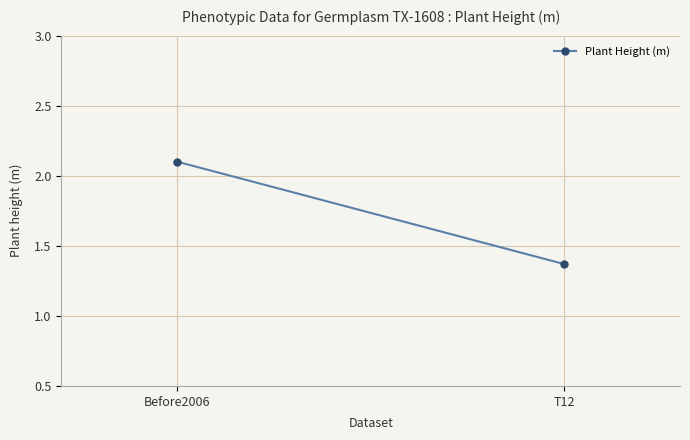

The chart shows a value of 1.4 at T12. True or false?

True